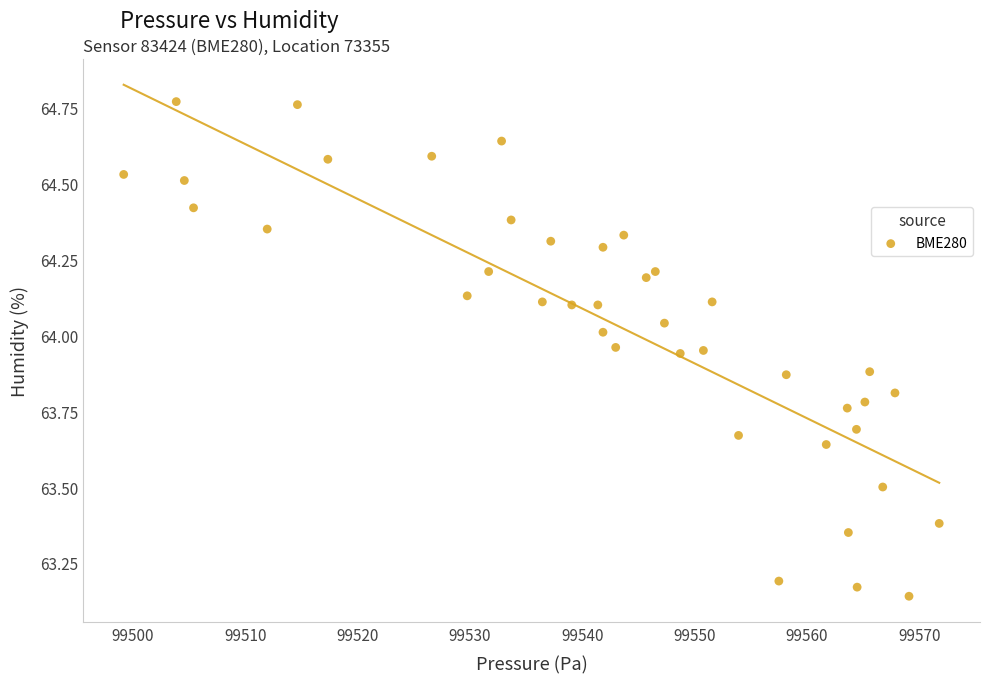

What is the range of X values (max minus min)?

72.6